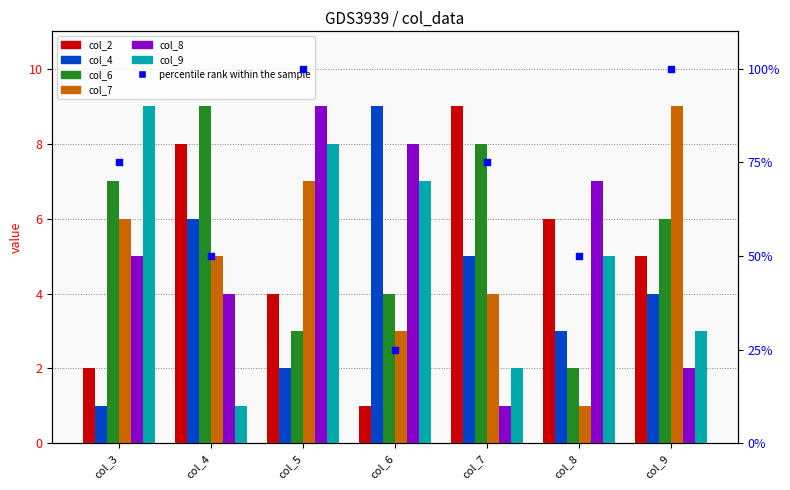

Which series has the widest spread of Y values?

col_2